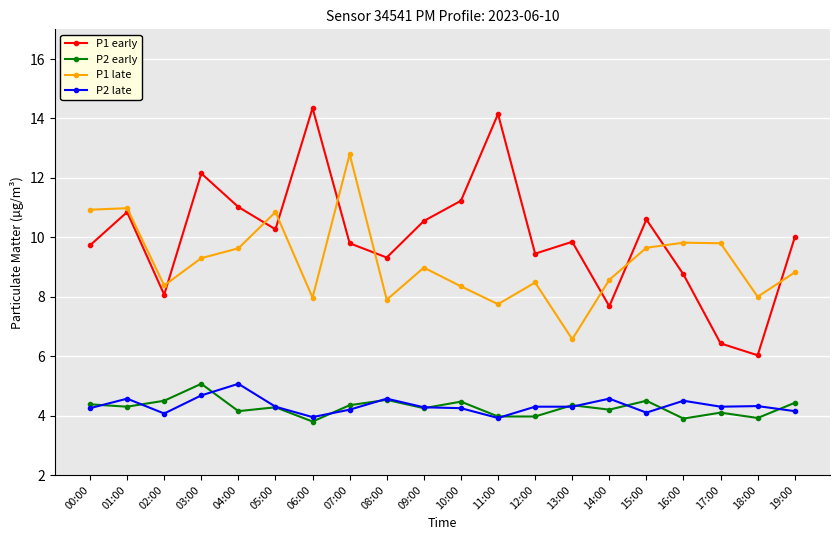

What is the average value of the P2 early series?

4.3